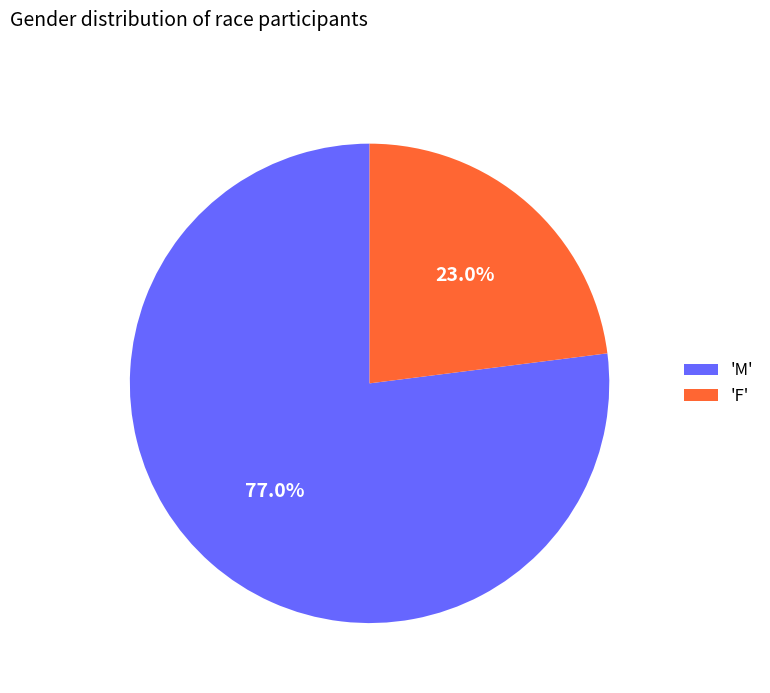

Which category accounts for the majority?

'M'